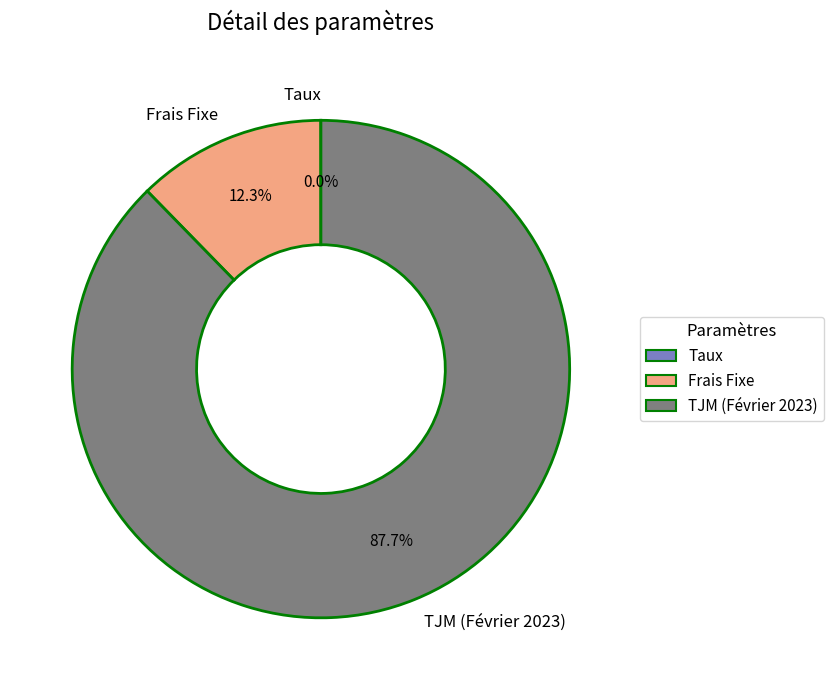

Is the sum of TJM (Février 2023) and Frais Fixe greater than half?

Yes